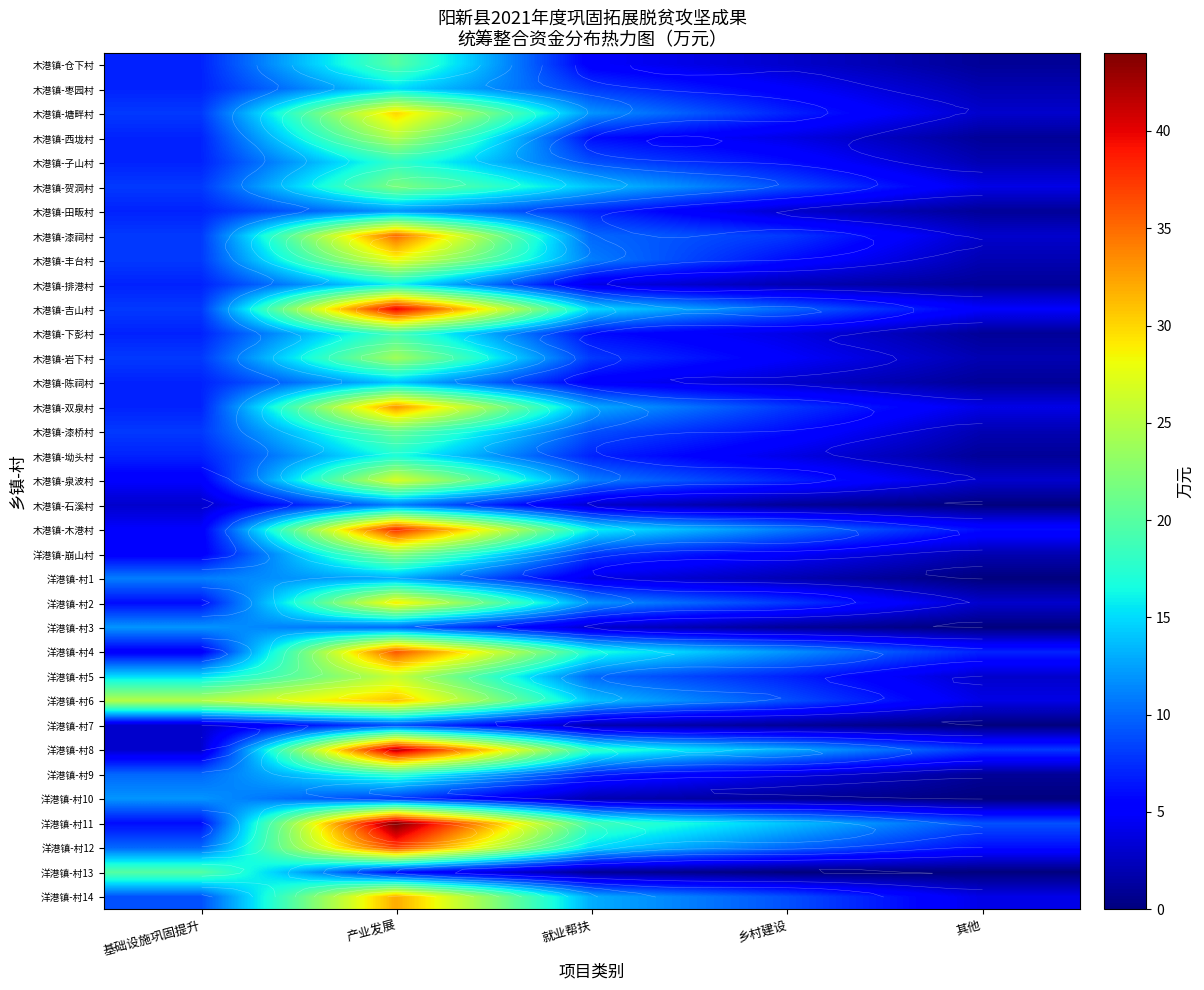

The 洋港镇-村10 series shows 19 at 基础设施巩固提升. True or false?

False